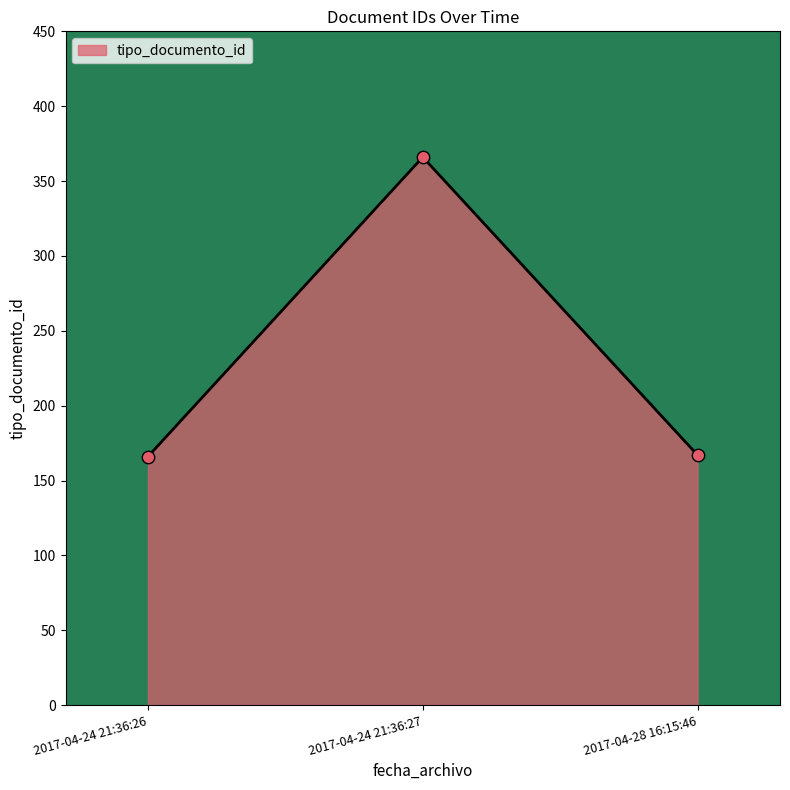

Approximately how many times larger is the value at 2017-04-28 16:15:46 compared to 2017-04-24 21:36:27?

0.5